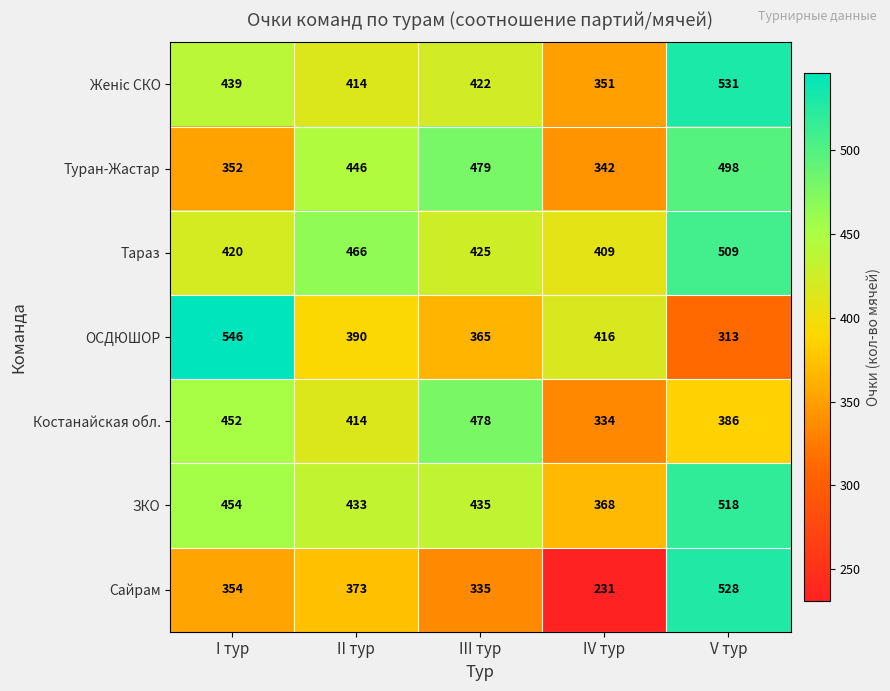

What is the average value of the Туран-Жастар series?

423